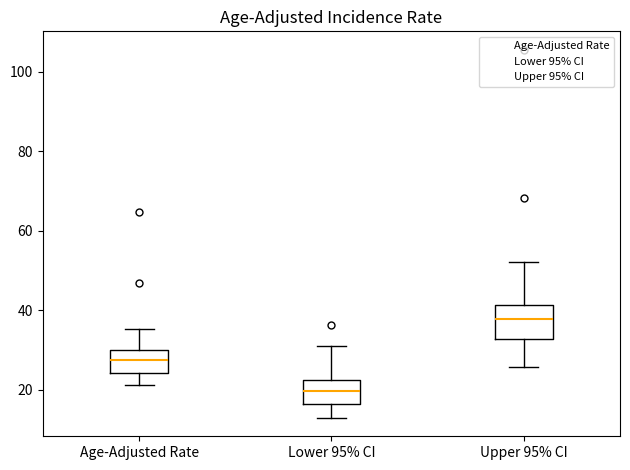

Comparing the boxes themselves (not the whiskers), which one is the tallest?

Upper 95% CI